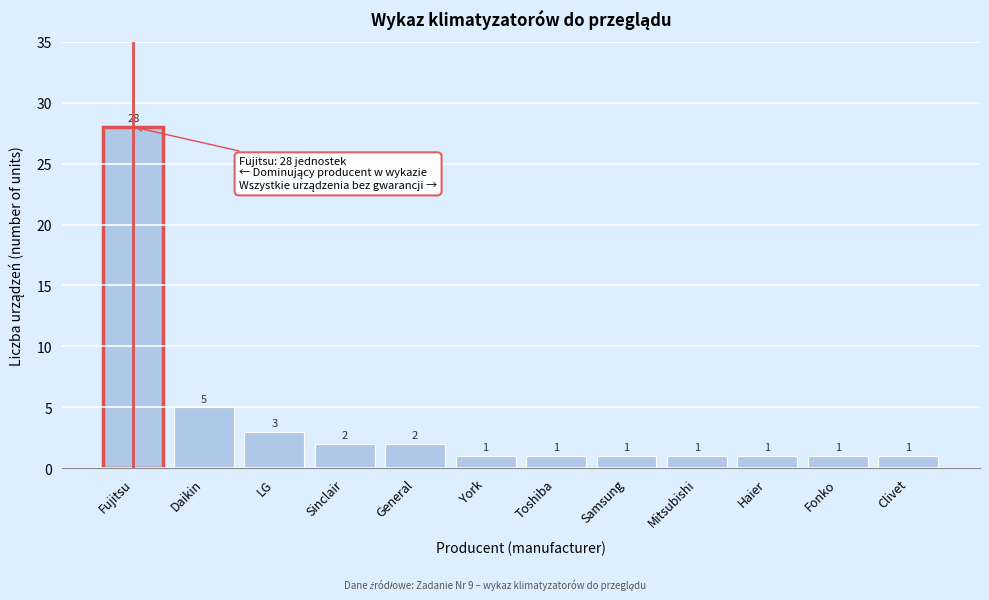

Reading left to right, transcribe all the data shown in this chart.

Fujitsu=28	Daikin=5	LG=3	Sinclair=2	General=2	York=1	Toshiba=1	Samsung=1	Mitsubishi=1	Haier=1	Fonko=1	Clivet=1